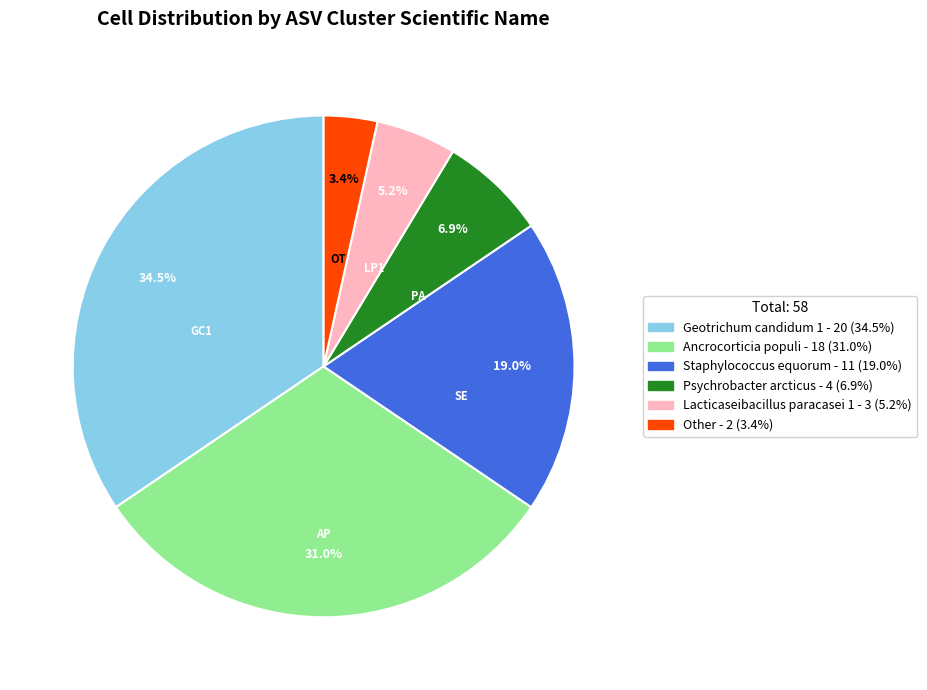

The Ancrocorticia populi slice represents 31% of the pie. True or false?

True